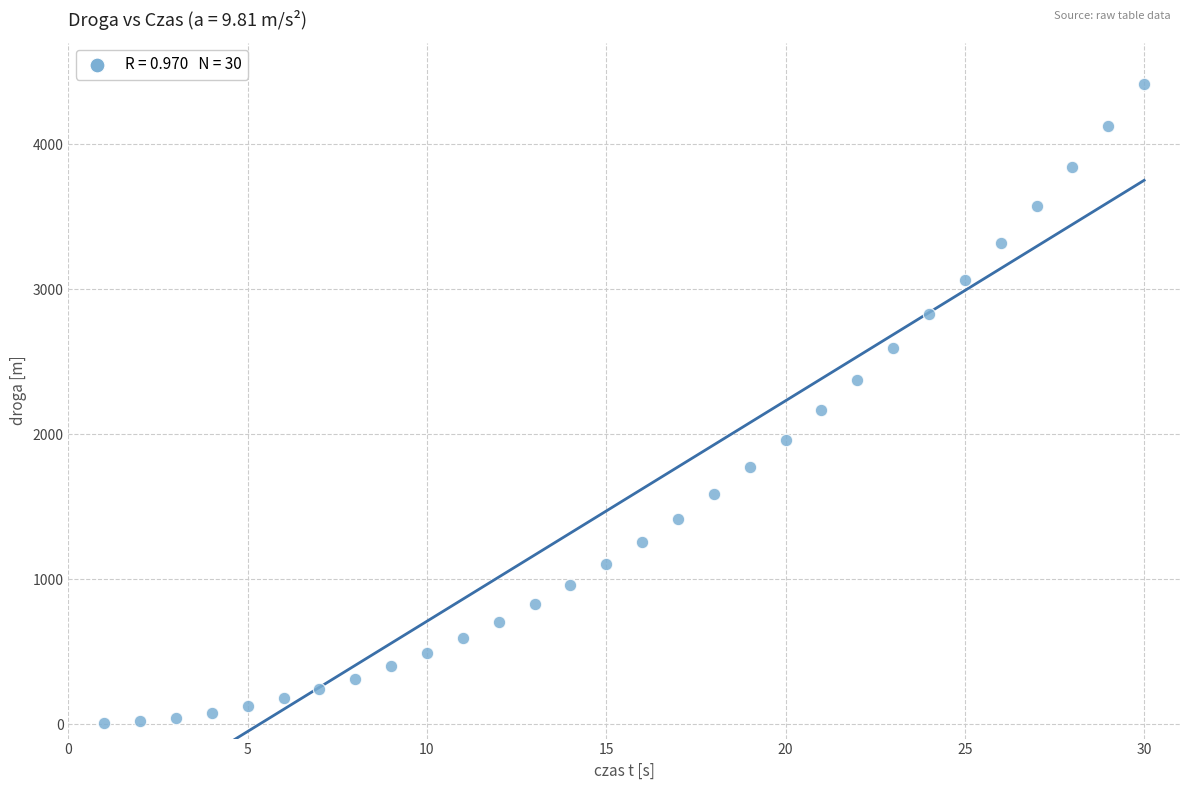

What is the range of X values (max minus min)?

29.0